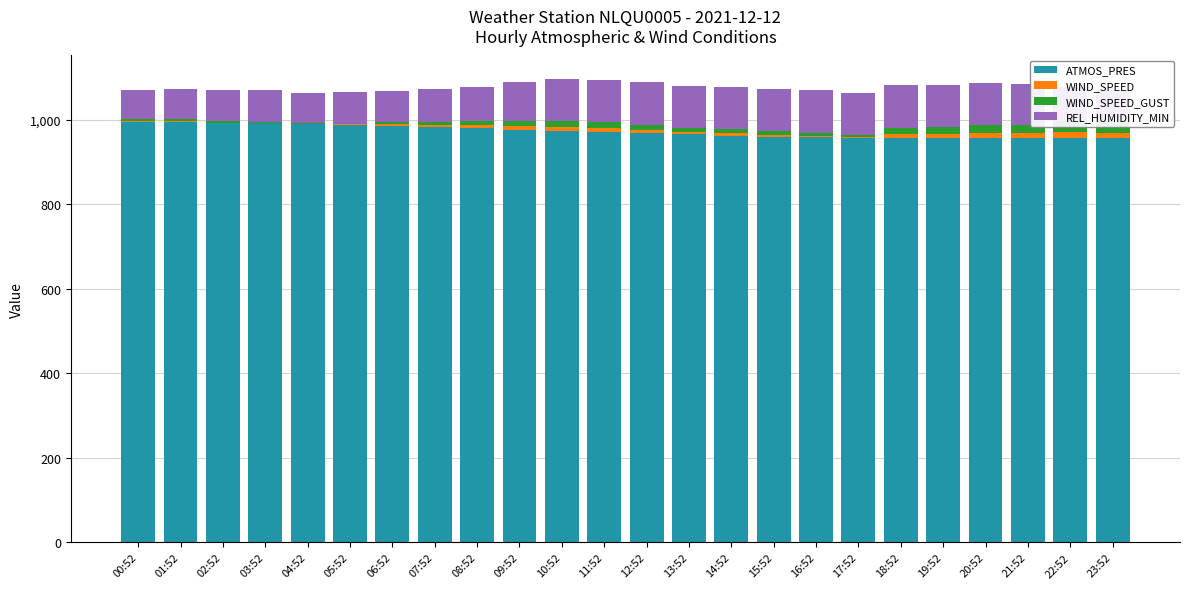

Read the ATMOS_PRES value at 19:52.

956.6